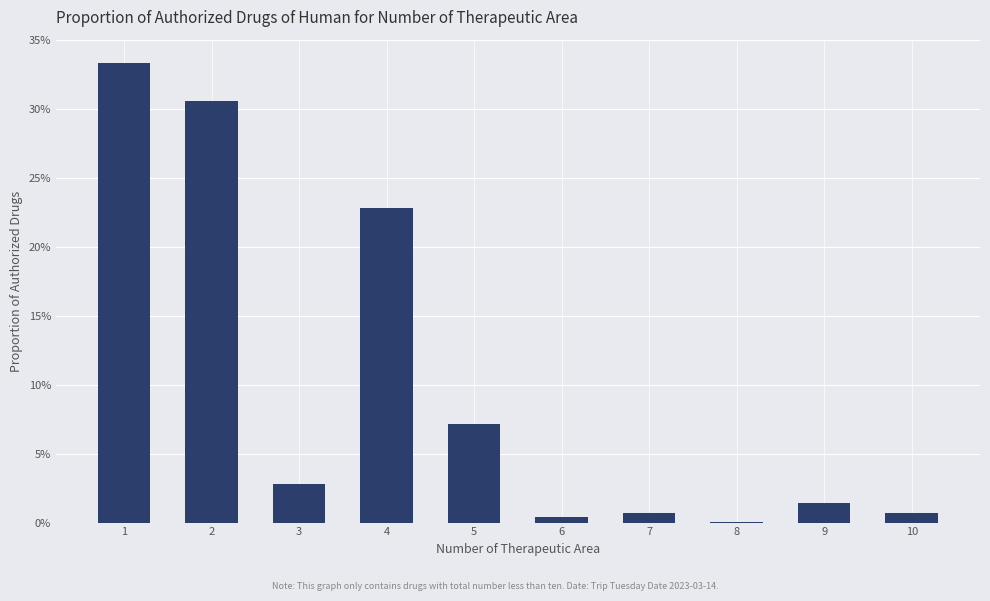

What is the difference between the maximum and minimum values?

0.3